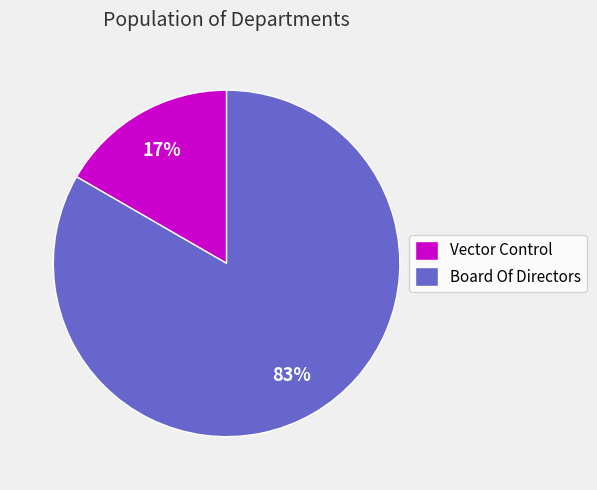

What percentage is the Board Of Directors slice, to the nearest percent?

83%